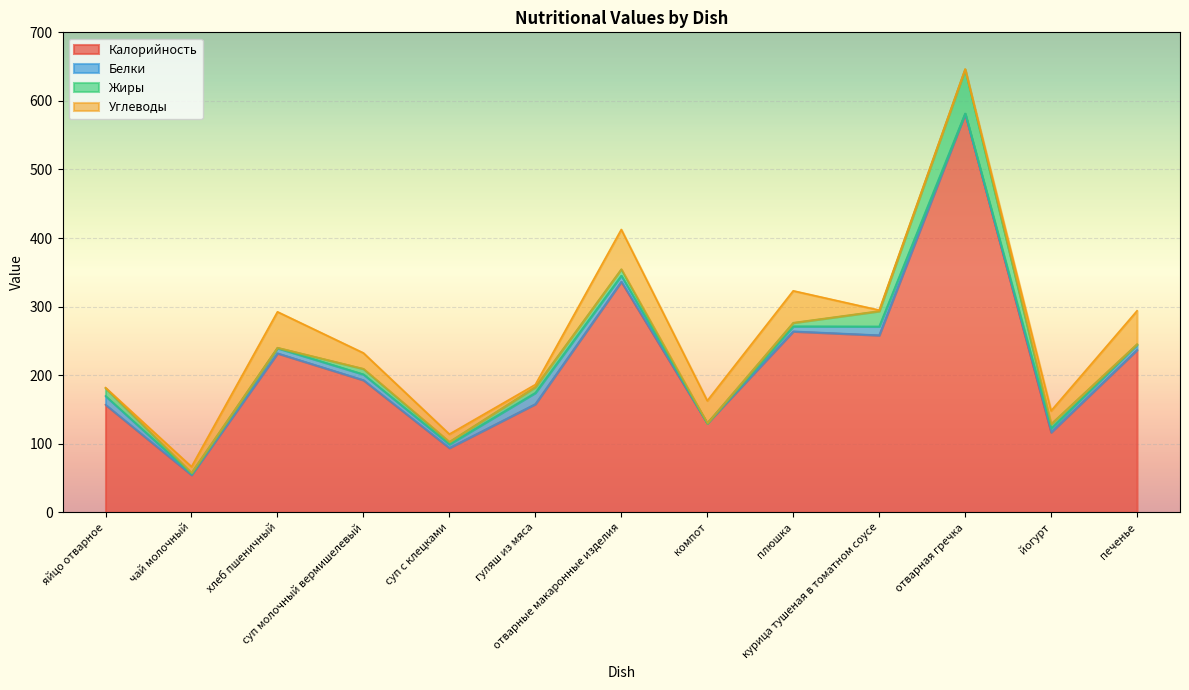

The value of Жиры at чай молочный is 1.6. True or false?

True